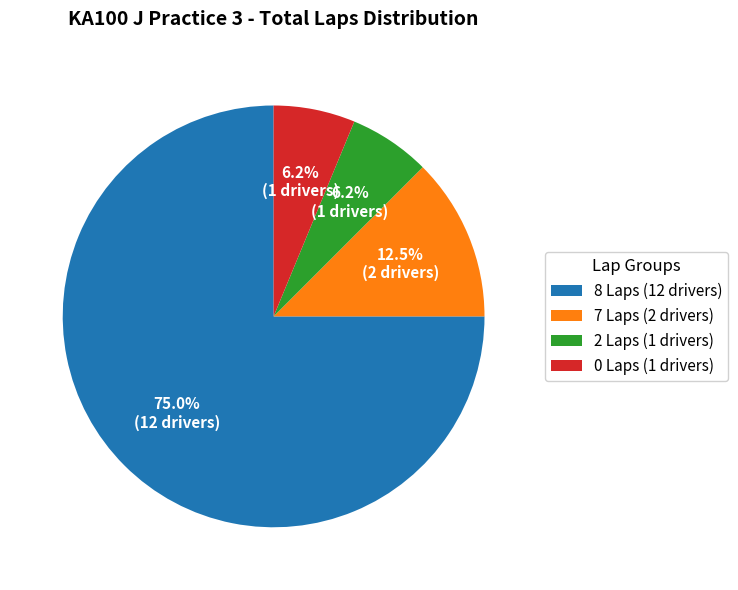

Approximately how many times larger is the value at 0 Laps (1 drivers) compared to 7 Laps (2 drivers)?

0.5